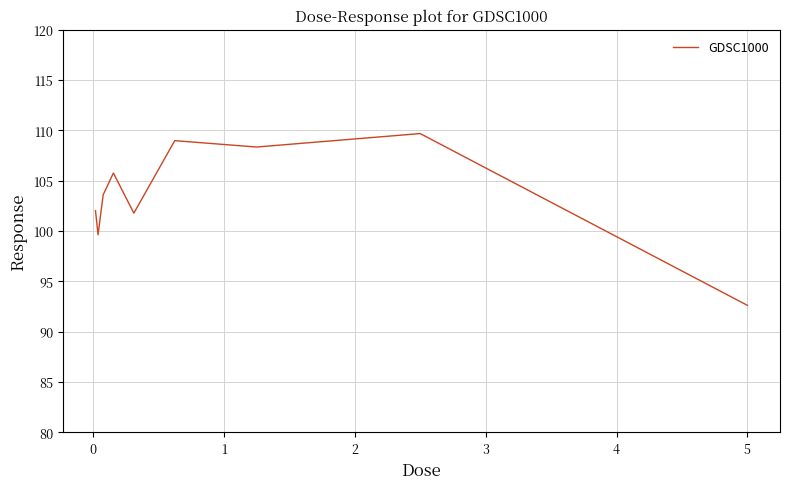

What is the difference between the maximum and minimum values?

17.1